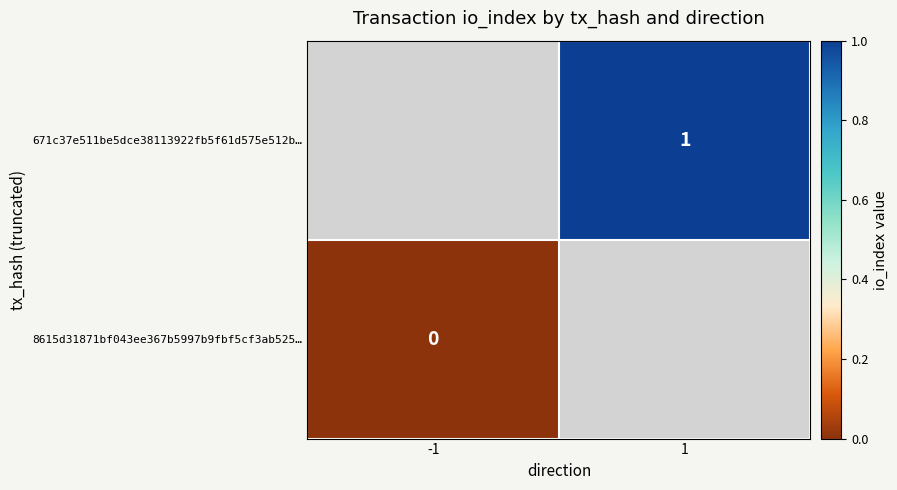

How many series are shown in this chart?

2